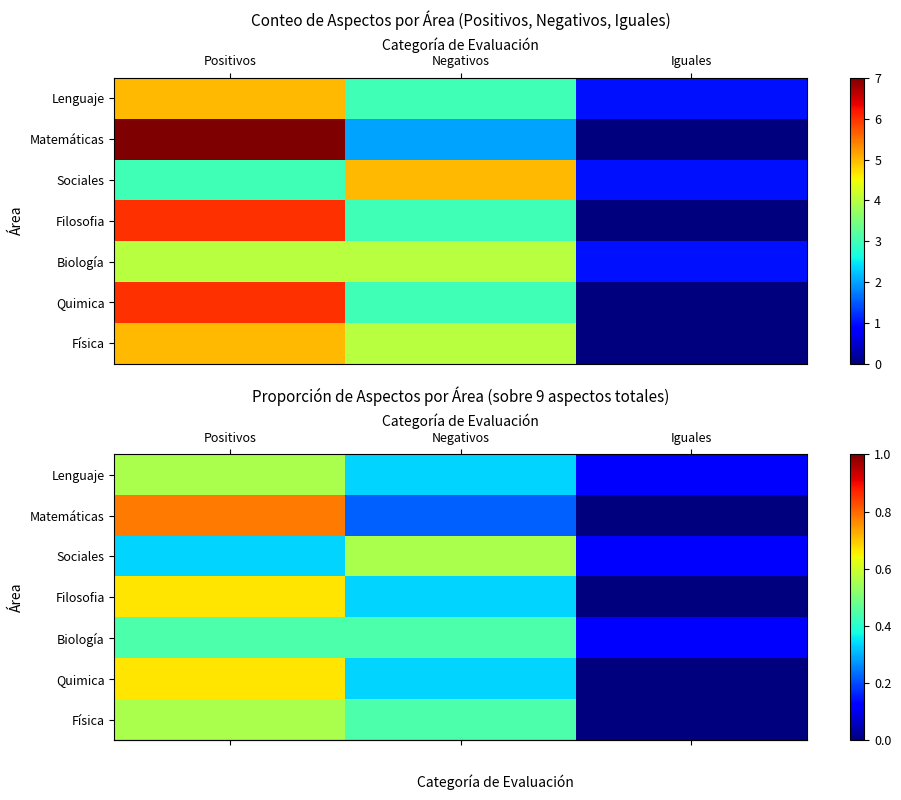

What is the difference between the maximum and minimum values in the row_6 series?

0.6